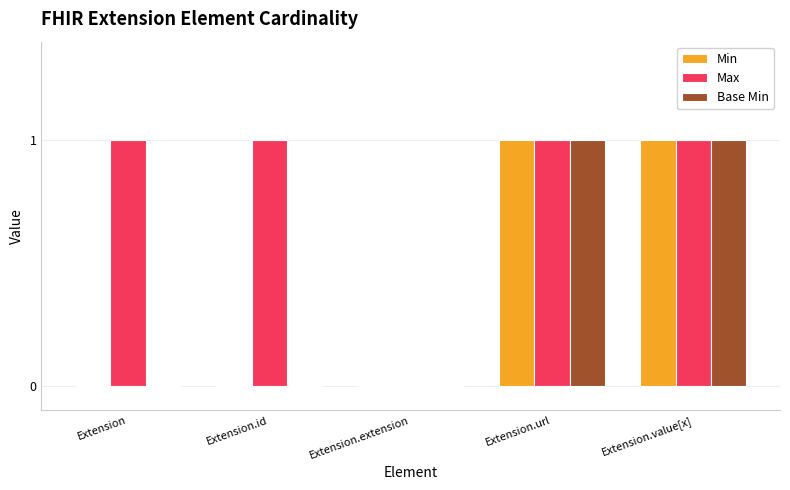

What is the total value across all series at Extension.value[x]?

3